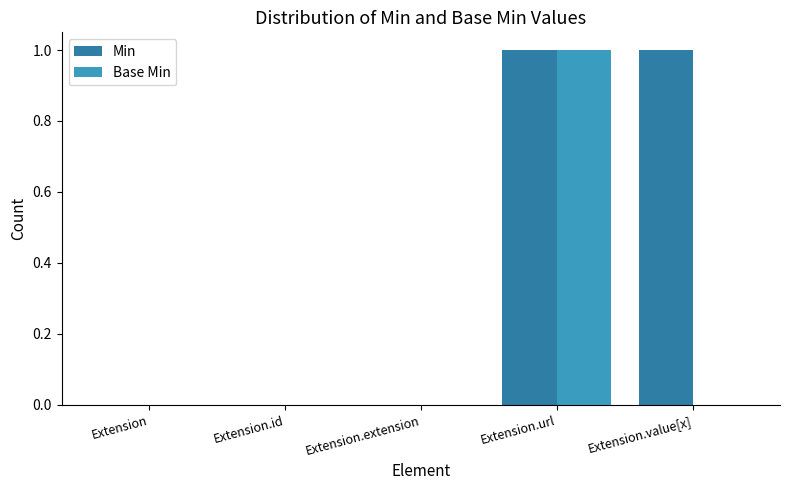

Which series has the largest total across all categories?

Min